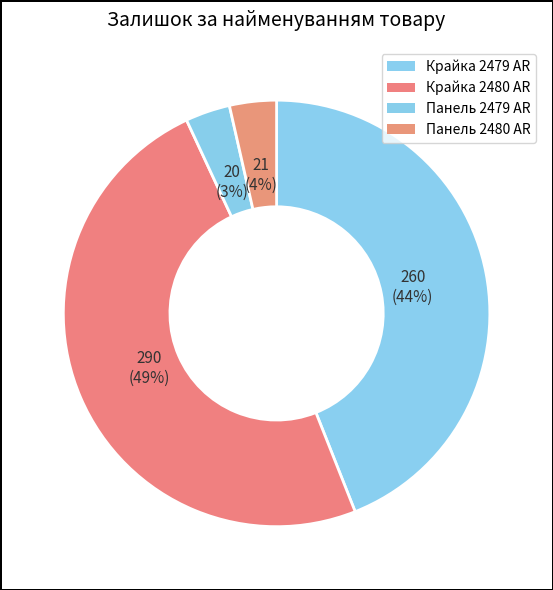

How many slices are in this pie chart?

4